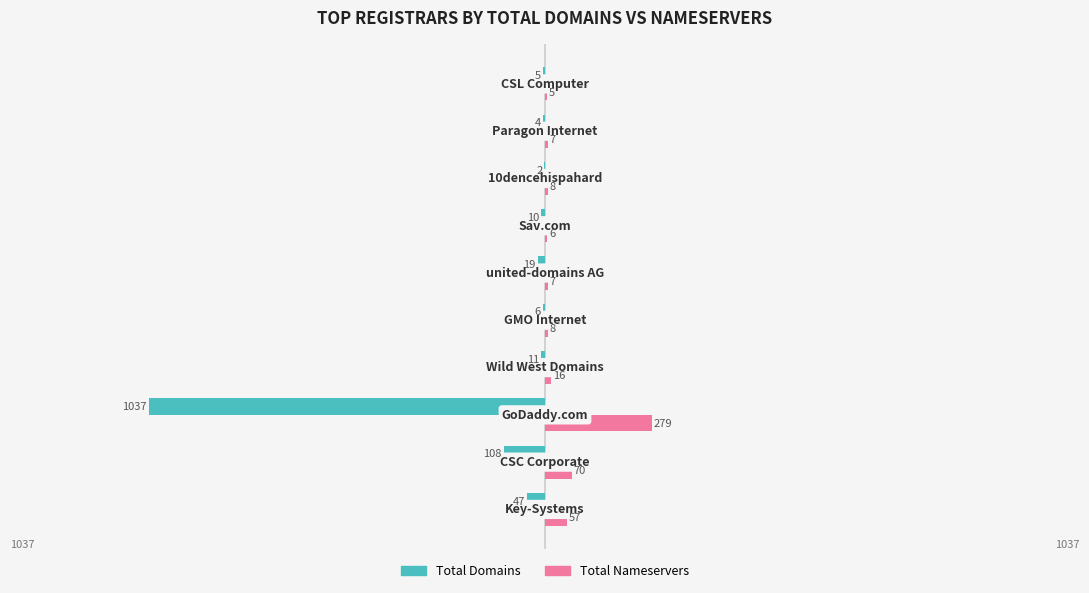

Which series has the largest total across all categories?

Total Nameservers